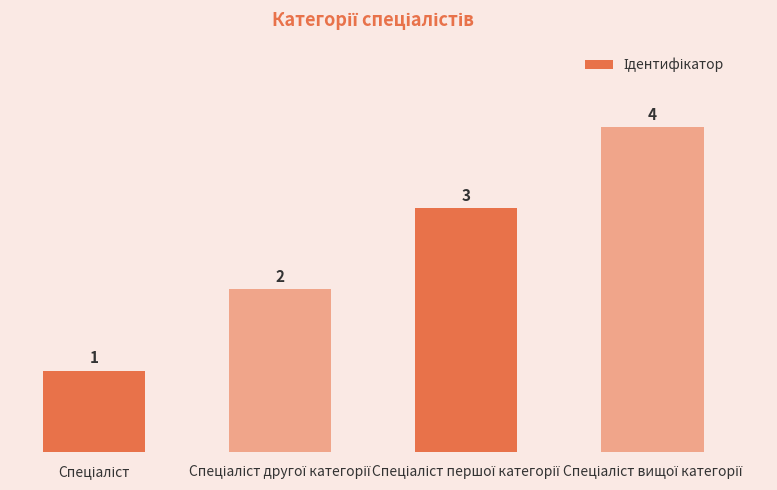

What is the sum of all values?

10